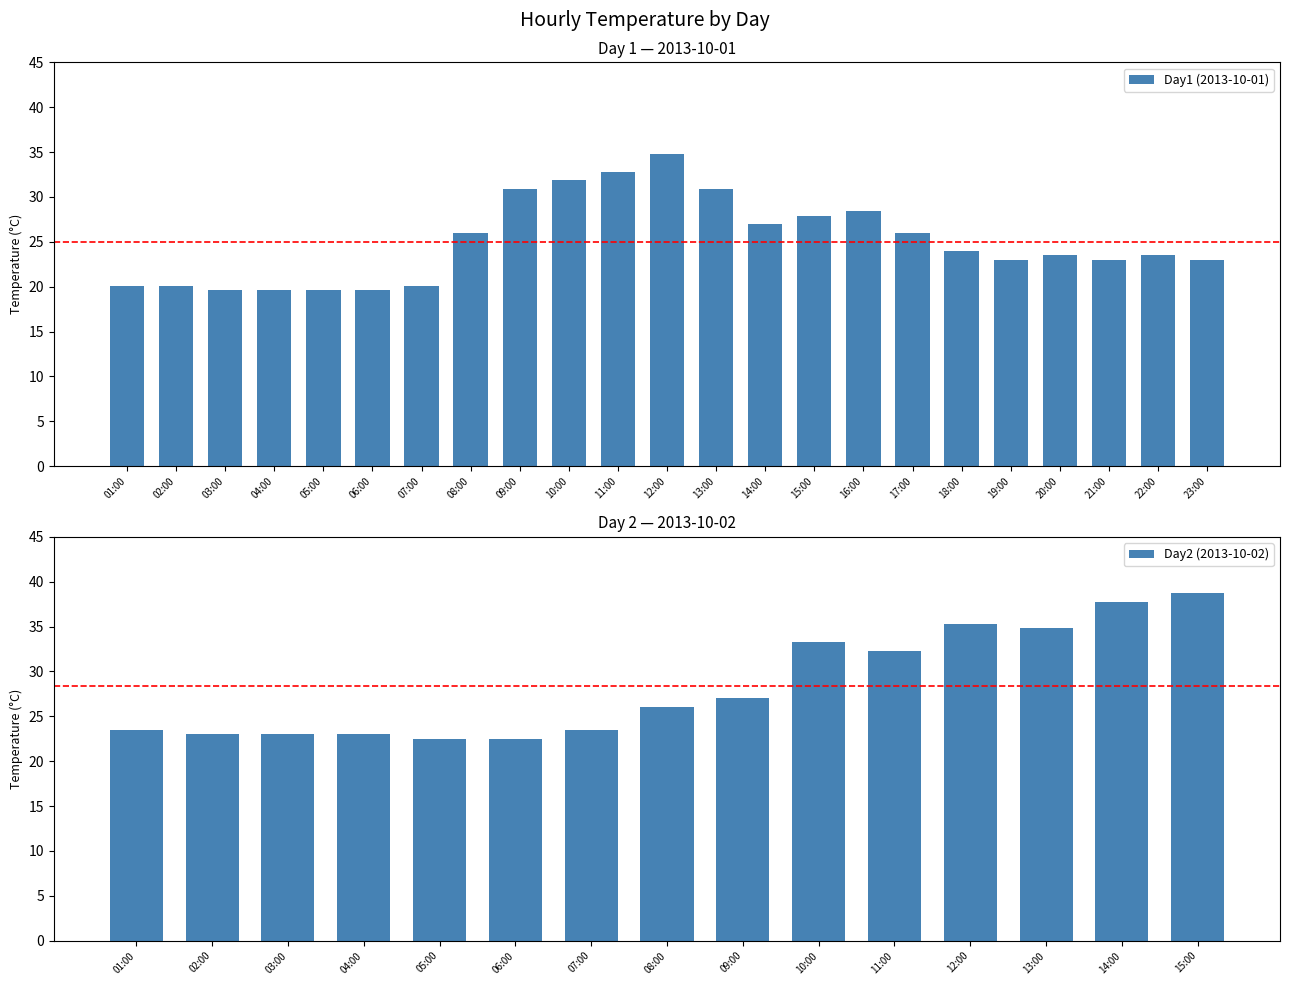

What position from the left is 03:00?

3